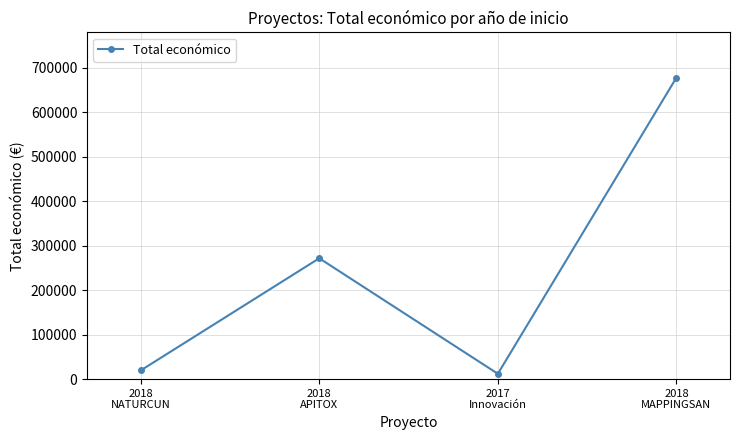

Is it true that the value at 2018
NATURCUN is 19478?

True